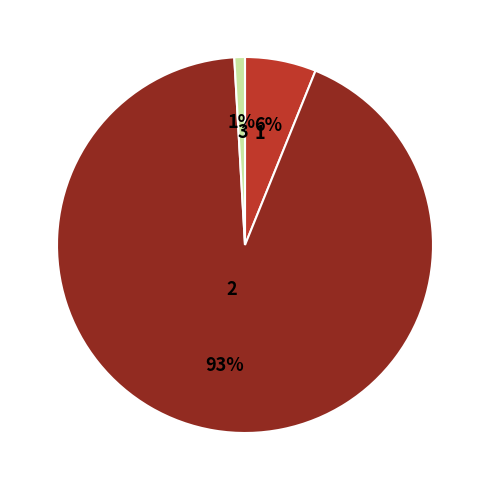

Which has a higher value, 2 or 3?

2